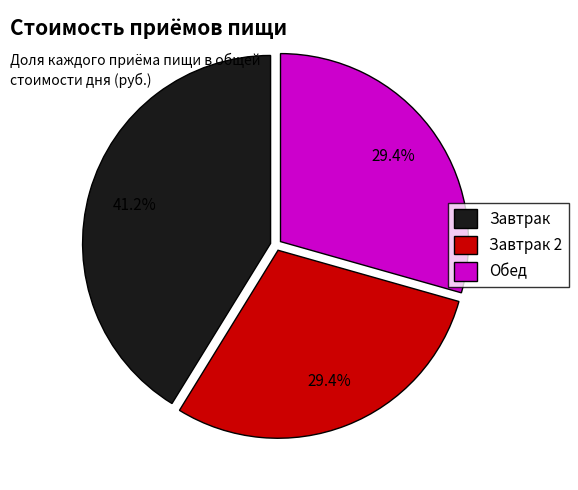

True or false: Завтрак accounts for 41% of the total.

True